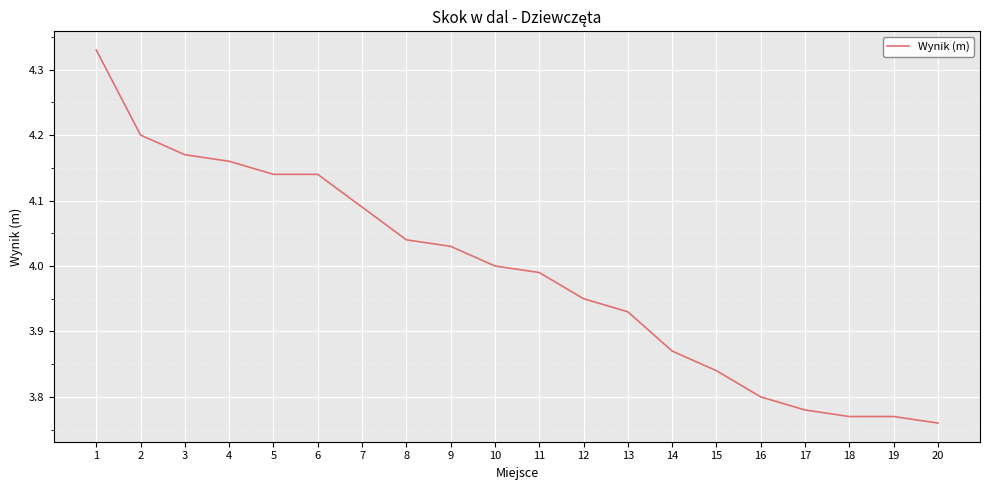

What is the change in value from 11 to 14?

-0.1